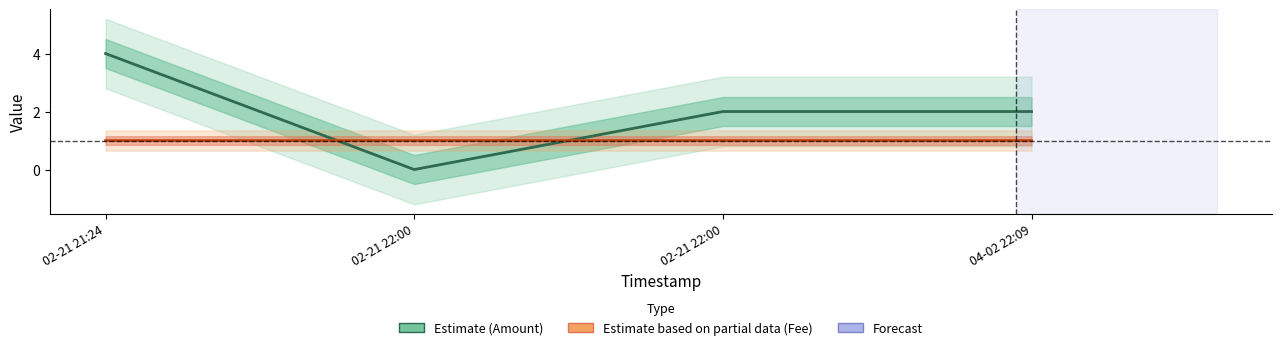

Reading right to left, what are all the values shown in this chart?

Amount (Estimate): 04-02 22:09=2.0	02-21 22:00=2.0	02-21 22:00=0.0	02-21 21:24=4.0
Fee (Partial Estimate): 04-02 22:09=1.0	02-21 22:00=1.0	02-21 22:00=1.0	02-21 21:24=1.0